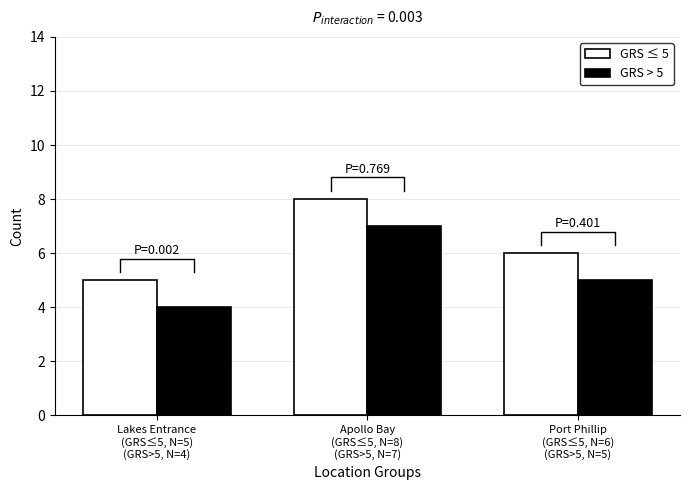

Which has a higher value, Apollo Bay
(GRS≤5, N=8)
(GRS>5, N=7) or Lakes Entrance
(GRS≤5, N=5)
(GRS>5, N=4)?

Apollo Bay
(GRS≤5, N=8)
(GRS>5, N=7)